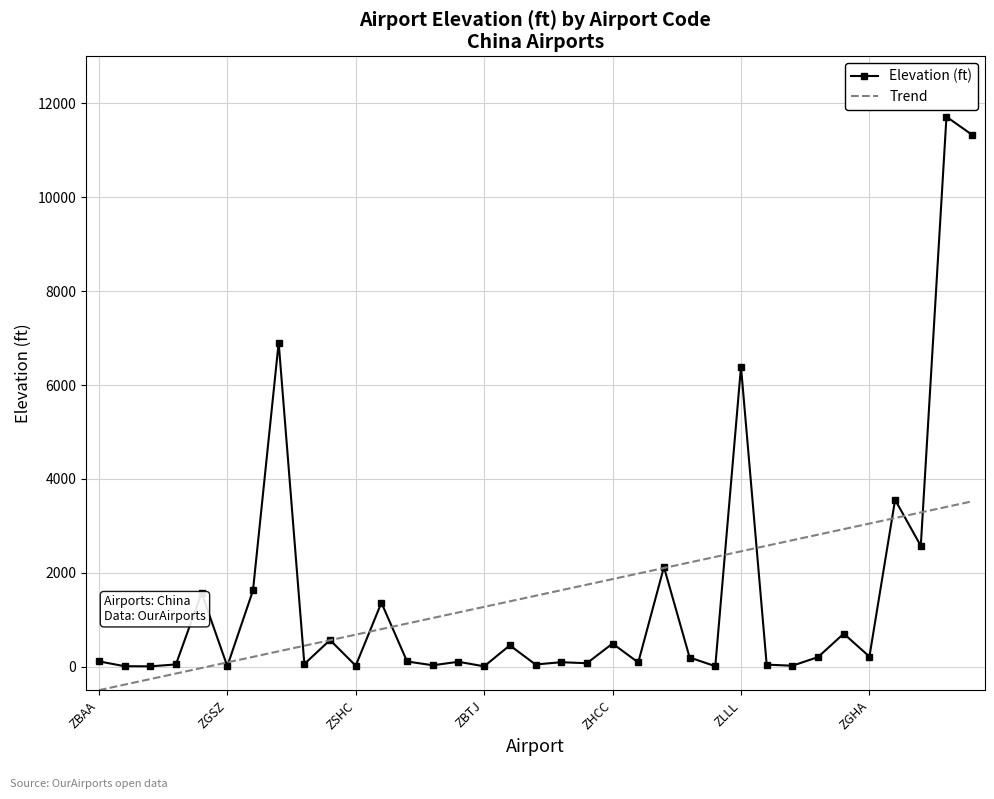

What is the minimum value shown in the chart?

-498.0